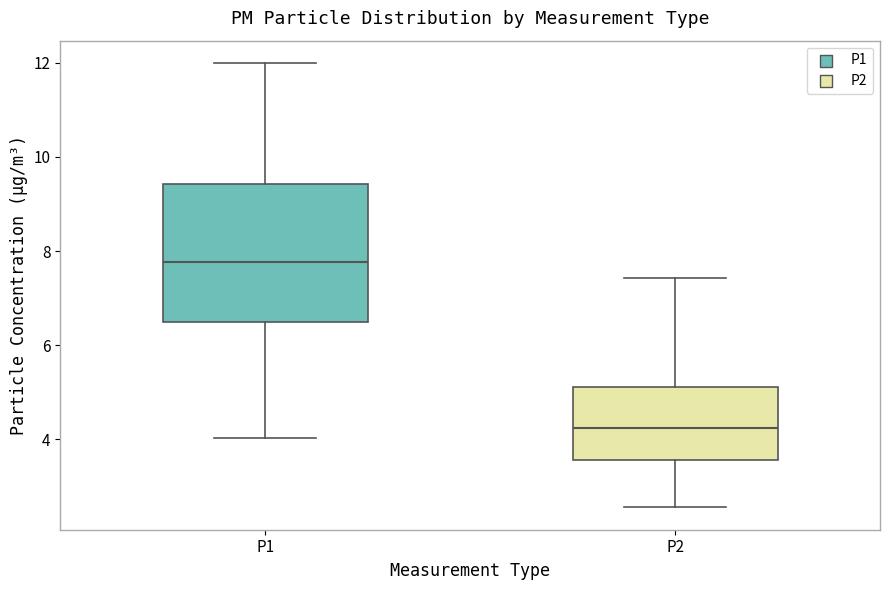

Reading left to right, transcribe this box plot: for each box, give where its median line is, the range the box spans, and where its two whiskers end, as read against the y-axis. The values are not printed on the chart, so give them approximately, as read against the axis.

P1: median 7.8, box 6.4 to 9.4, whiskers 4.0 to 12.0
P2: median 4.2, box 3.6 to 5.2, whiskers 2.6 to 7.4